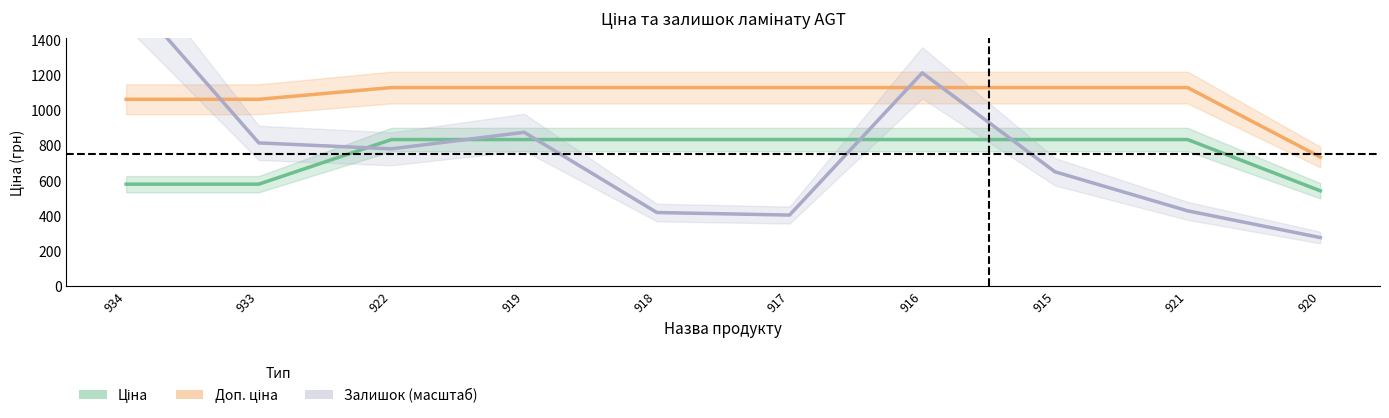

True or false: Ціна and Залишок cross at least once.

True